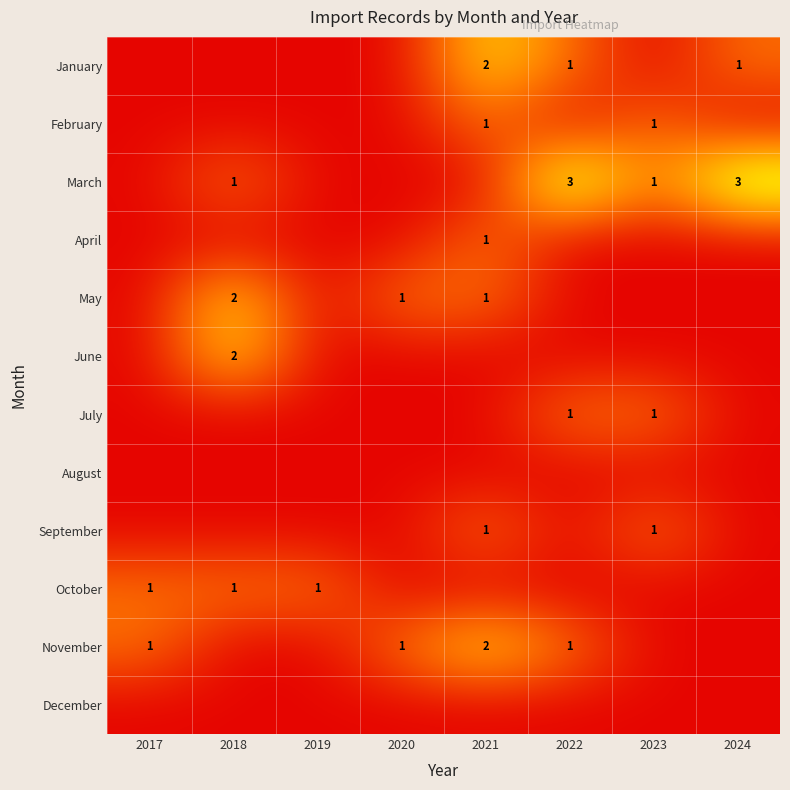

The value of March at 2022 is 3.0. True or false?

True